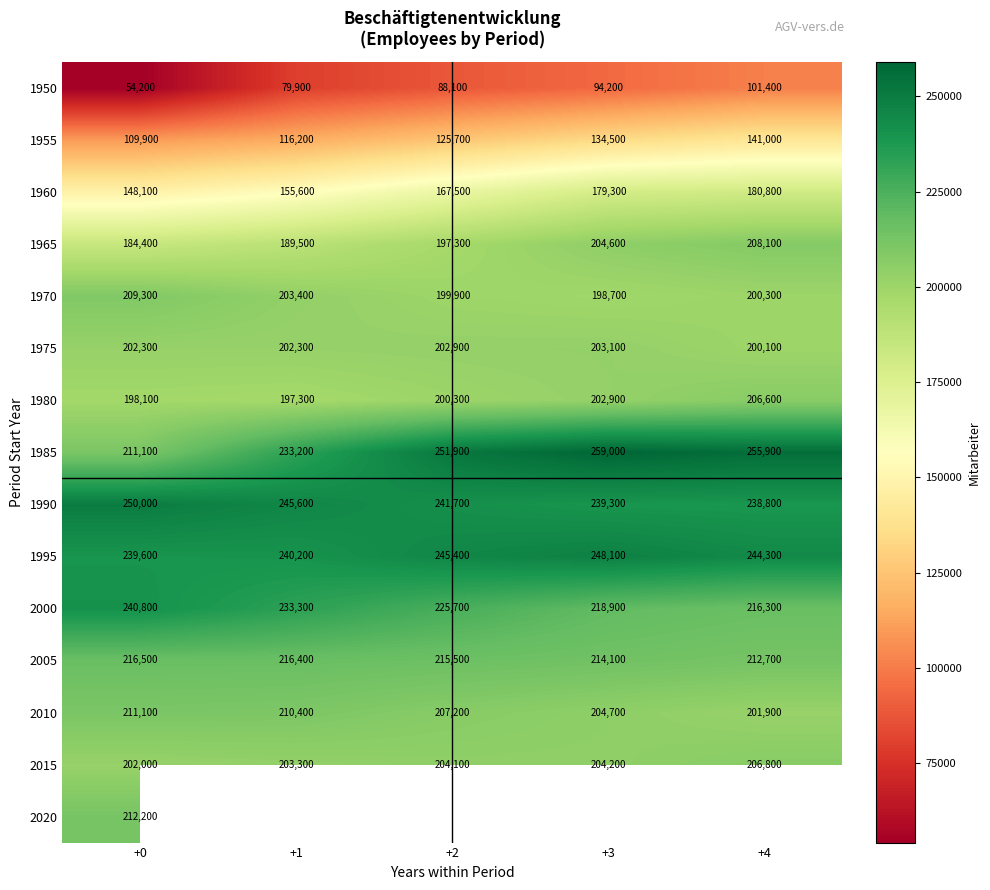

Rank the categories by 1995 value from highest to lowest.

+3, +2, +4, +1, +0